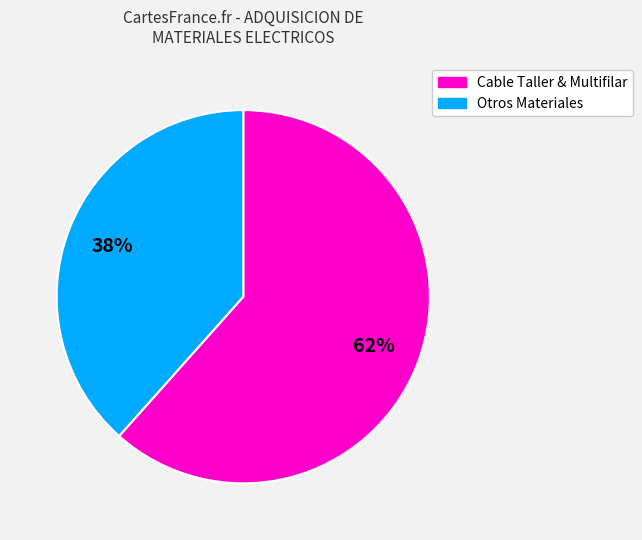

Is there any slice that represents more than half of the pie?

Yes